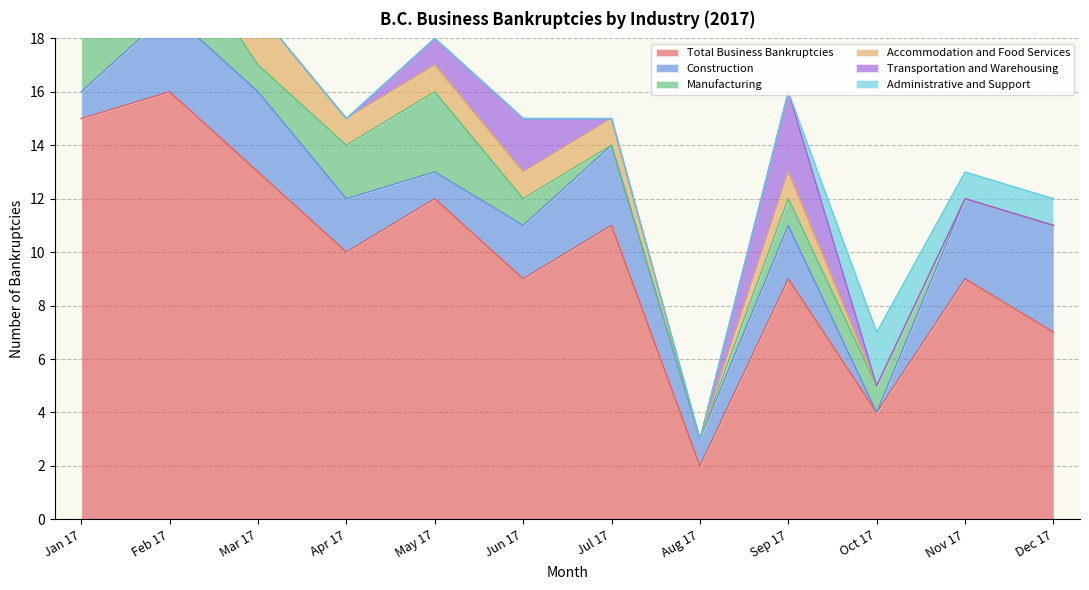

True or false: Accommodation and Food Services has a value of 0 at Jul 17.

False